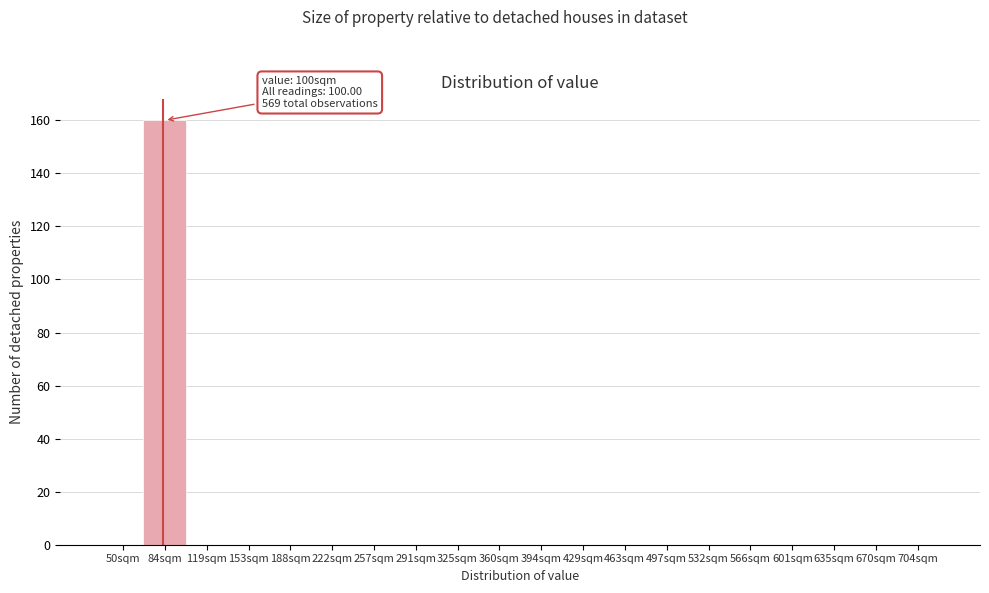

Reading left to right, list all the values displayed in this chart.

50sqm=0	84sqm=160	119sqm=0	153sqm=0	188sqm=0	222sqm=0	257sqm=0	291sqm=0	325sqm=0	360sqm=0	394sqm=0	429sqm=0	463sqm=0	497sqm=0	532sqm=0	566sqm=0	601sqm=0	635sqm=0	670sqm=0	704sqm=0